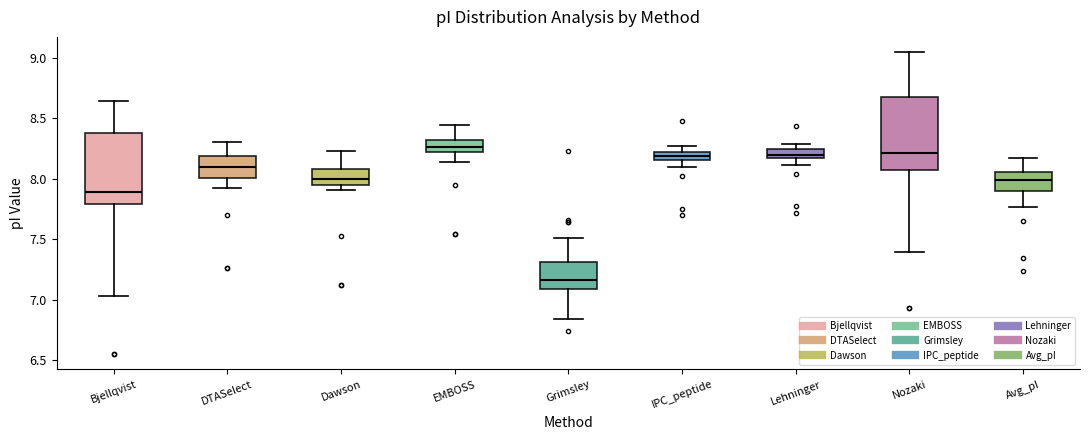

Where is the upper edge of the box for DTASelect on the y-axis? The values are not printed on the chart, so give them approximately, as read against the axis.

8.20